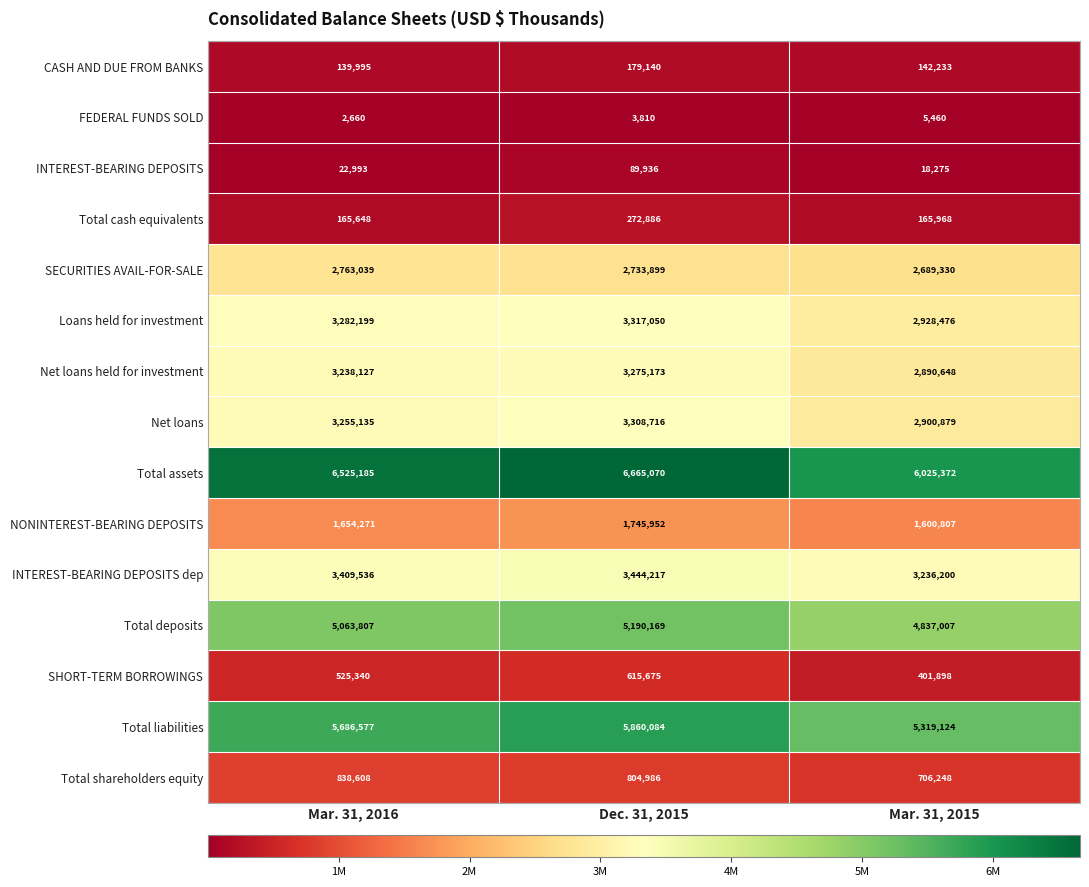

Rank the series at Mar. 31, 2015 from lowest to highest value.

FEDERAL FUNDS SOLD, INTEREST-BEARING DEPOSITS, CASH AND DUE FROM BANKS, Total cash equivalents, SHORT-TERM BORROWINGS, Total shareholders equity, NONINTEREST-BEARING DEPOSITS, SECURITIES AVAIL-FOR-SALE, Net loans held for investment, Net loans, Loans held for investment, INTEREST-BEARING DEPOSITS dep, Total deposits, Total liabilities, Total assets